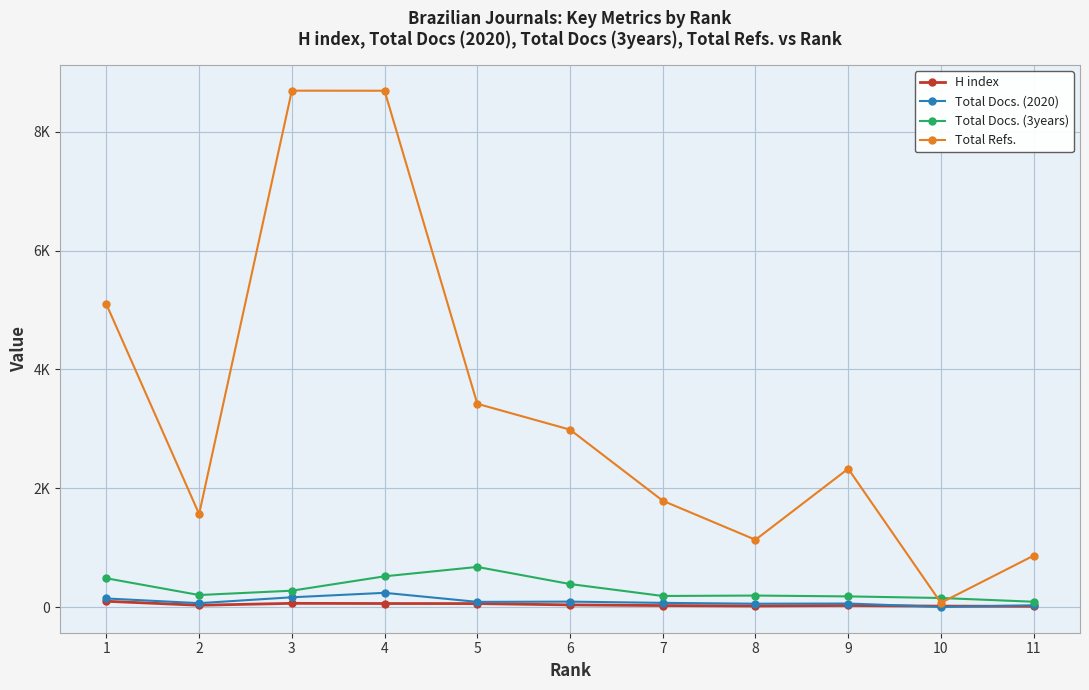

What are all the series names shown in the legend?

H index, Total Docs. (2020), Total Docs. (3years), Total Refs.